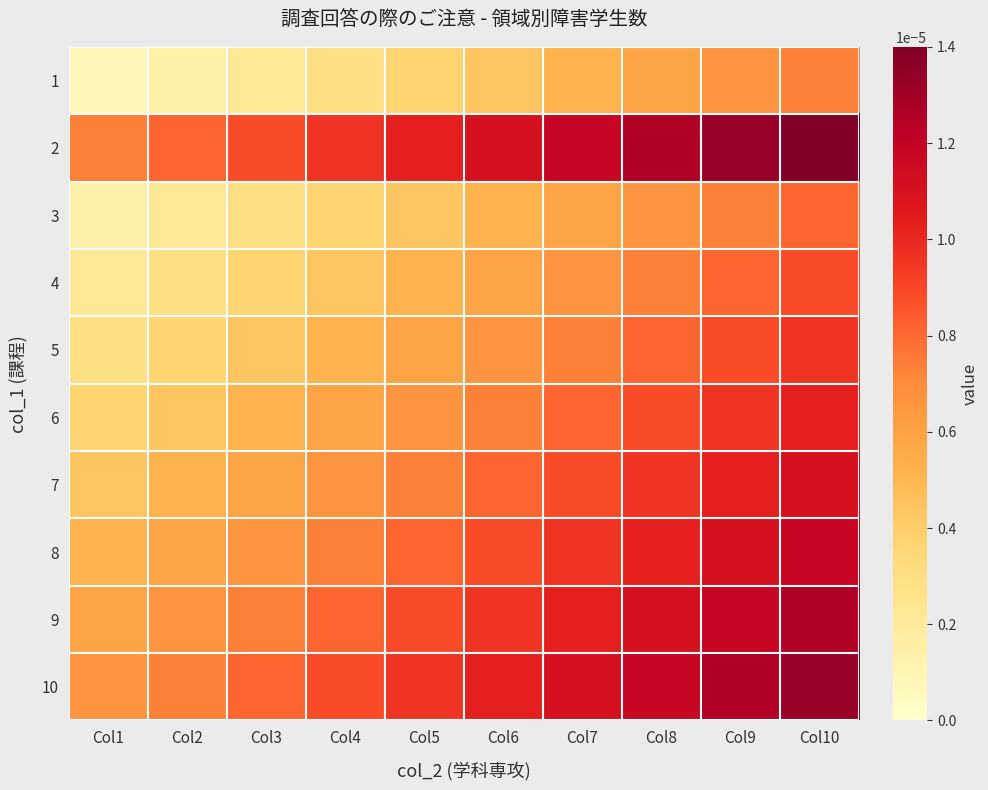

Which category has the lowest value across all series?

Col1